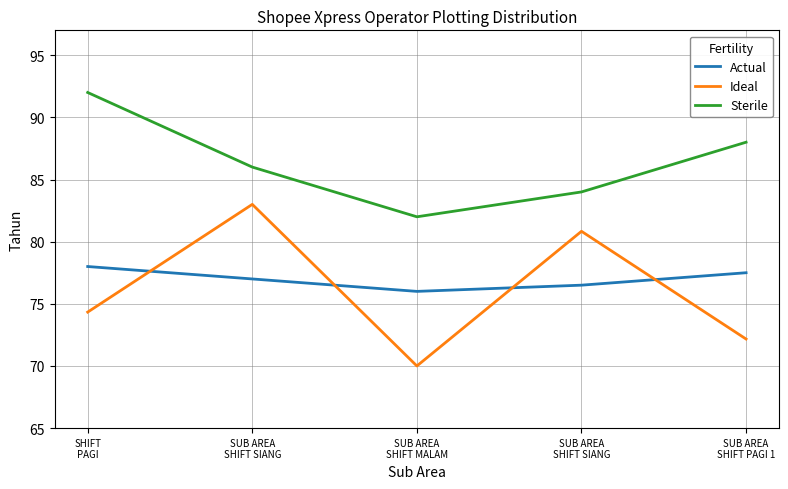

How many Actual values are between 76 and 77?

3